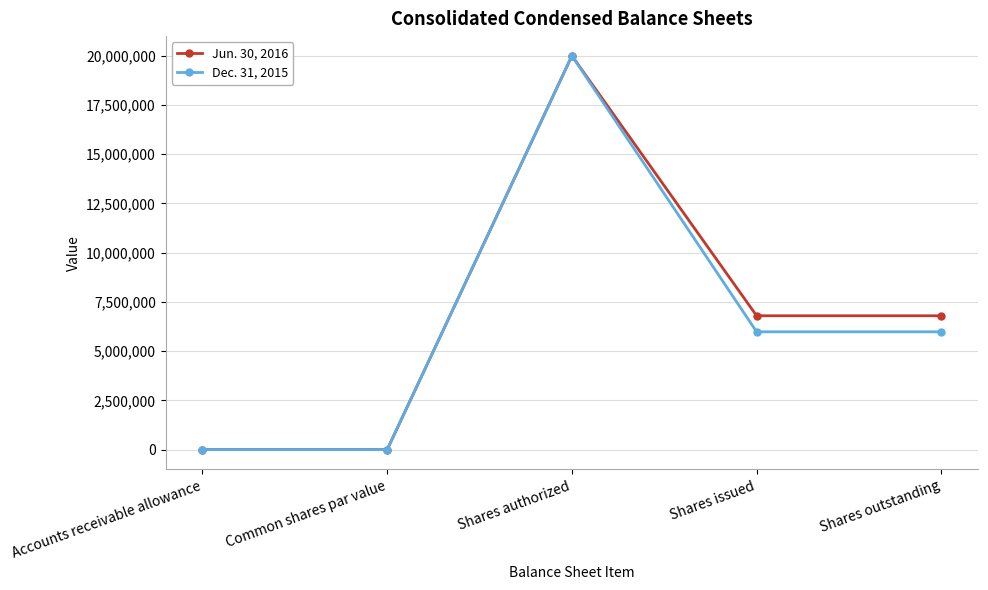

Is the value of Dec. 31, 2015 at Shares outstanding greater than the value of Jun. 30, 2016 at Accounts receivable allowance?

Yes